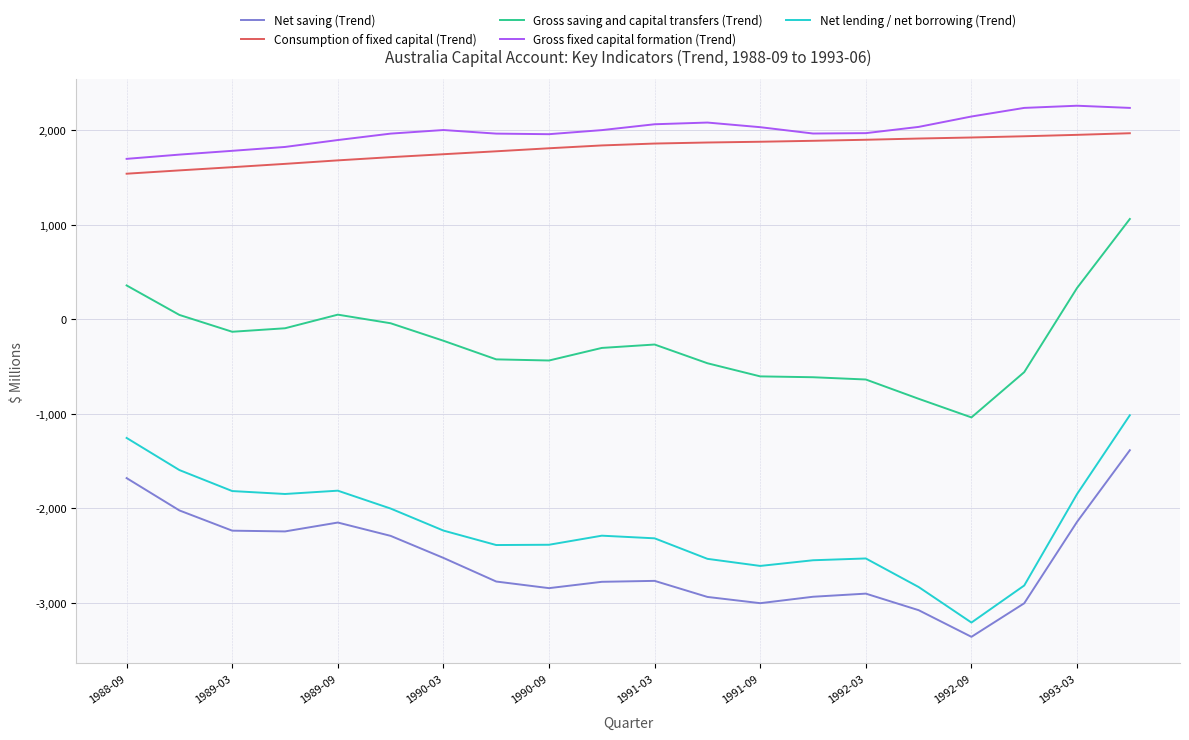

How many categories are shown in the chart?

20